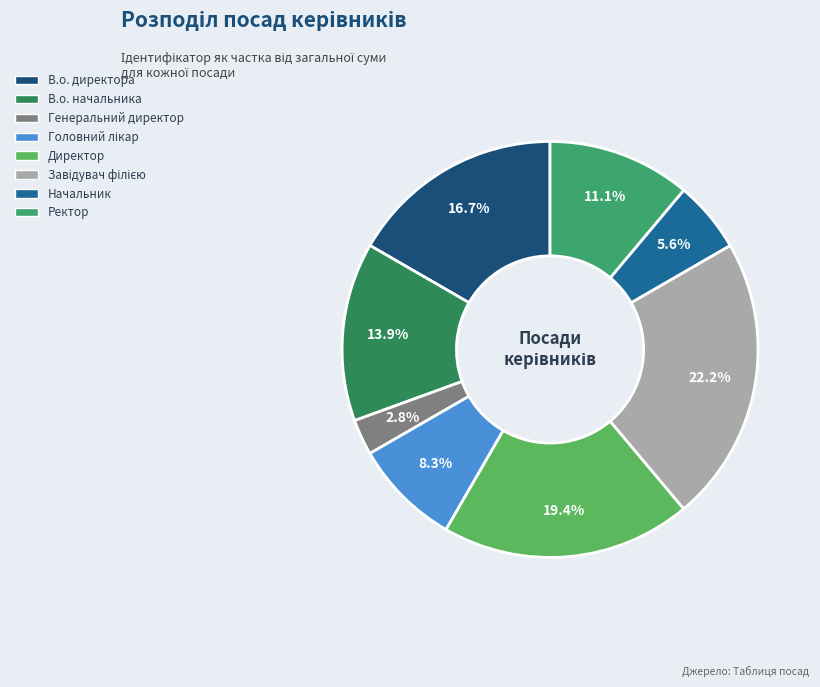

What percentage is the Ректор slice, to the nearest percent?

11%